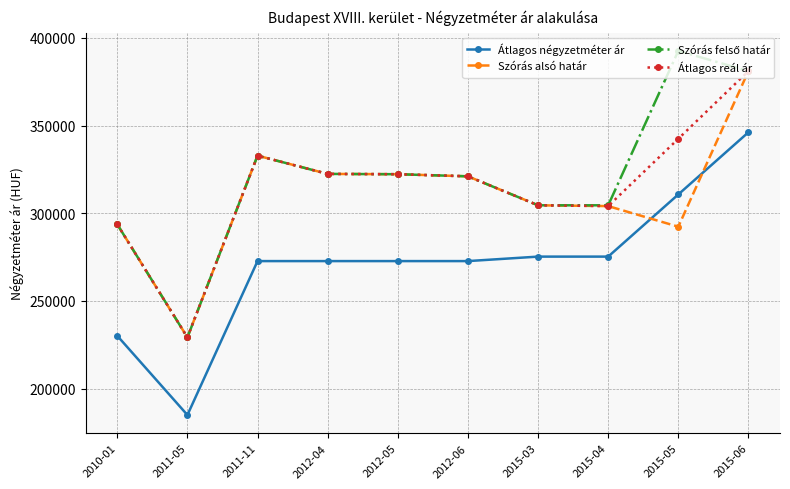

What is the label of the 9th point from the right?

2011-05